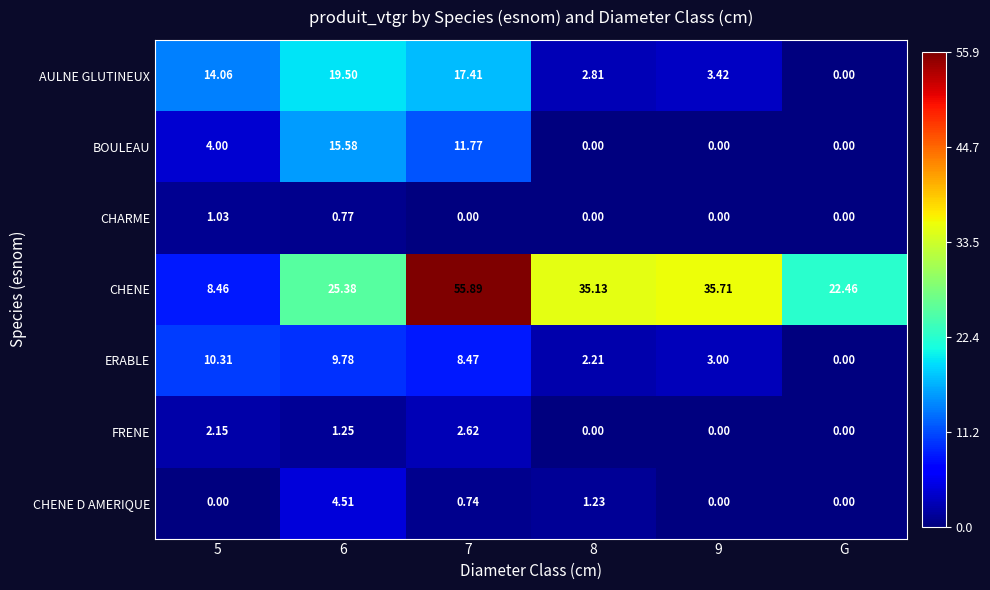

At how many categories does at least one series exceed 22?

5